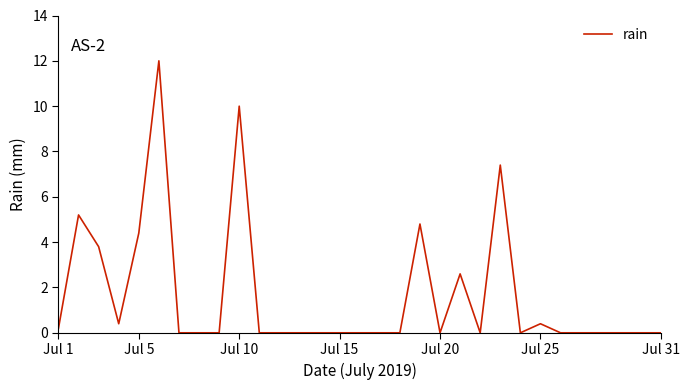

What is the average value?

1.7